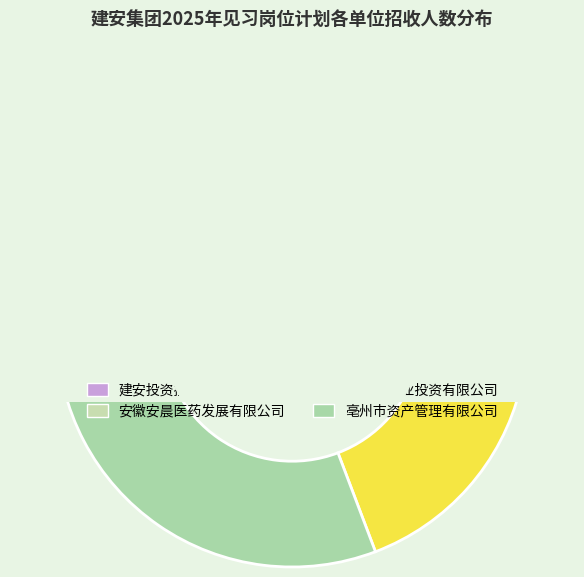

Do 建安投资控股集团有限公司 and 亳州市产业投资有限公司 together represent more than half of the pie?

Yes